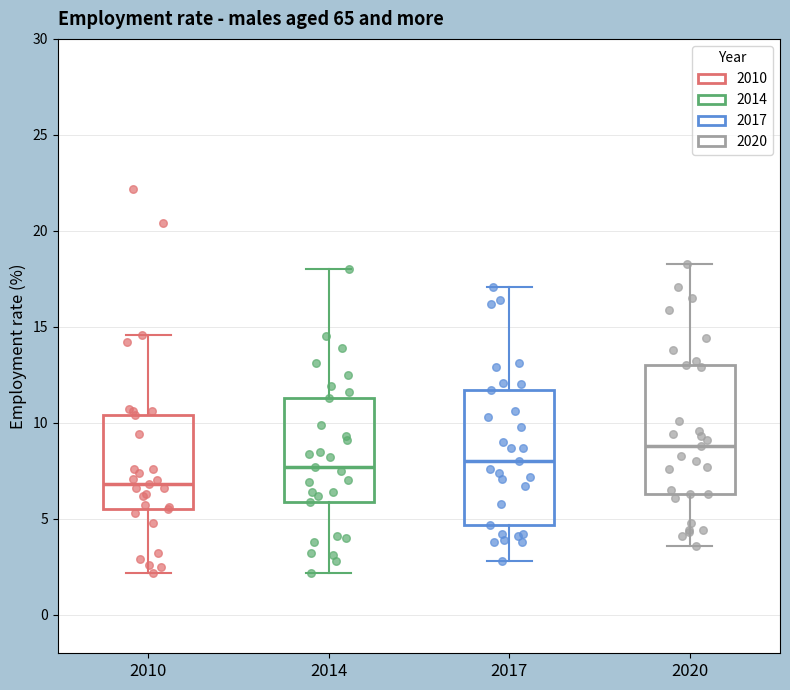

Where does the upper whisker of the box at x = 2017 end on the y-axis? The values are not printed on the chart, so give them approximately, as read against the axis.

17.0